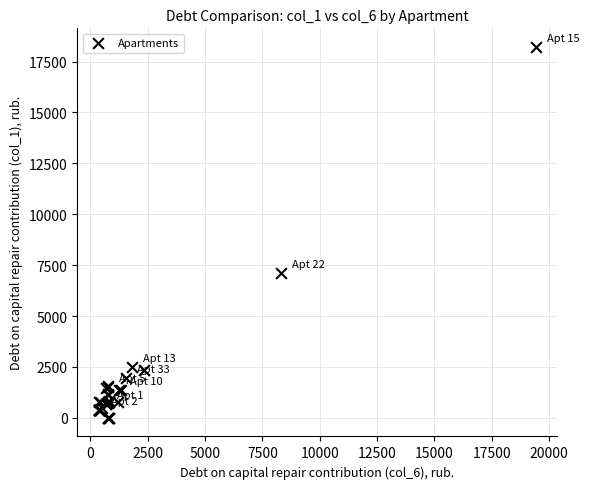

What Y value in the scatter plot is closest to 9109?

7121.2